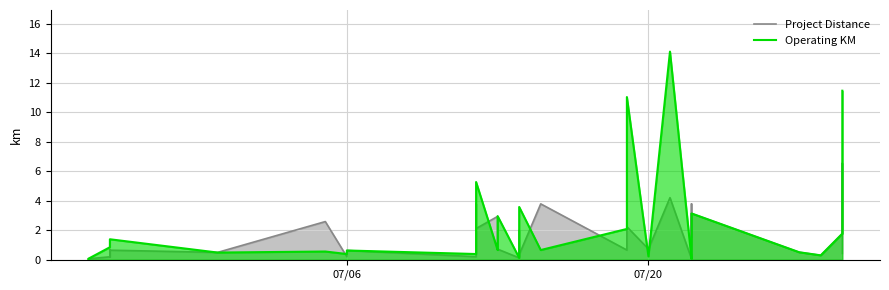

How many lines are shown in the chart?

2